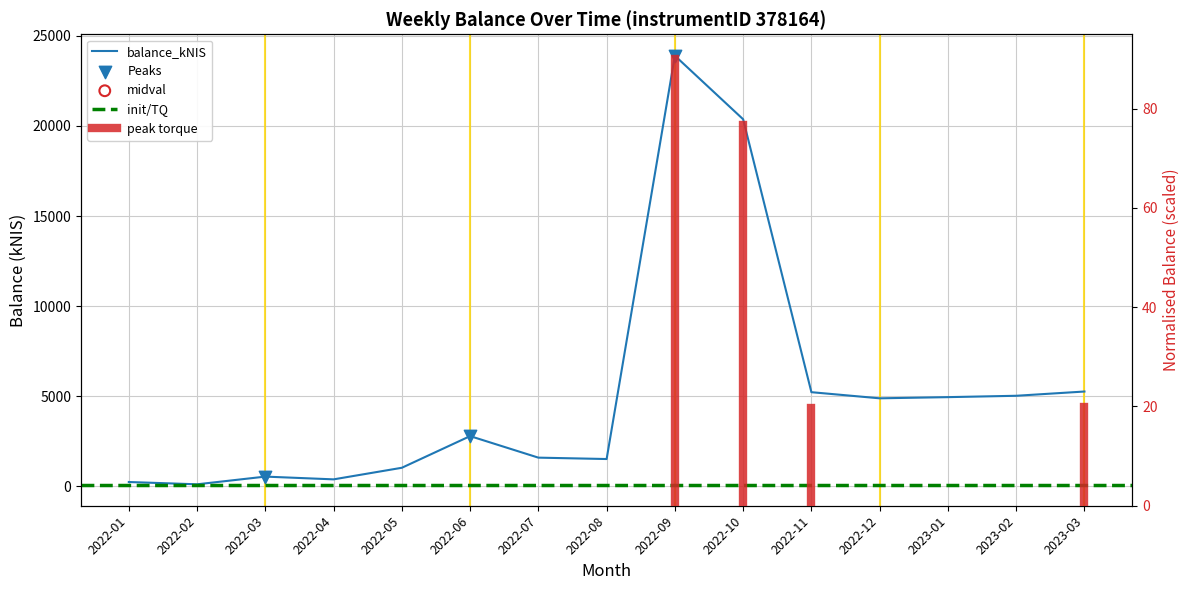

What is the ratio of the value at 2022-08 to the value at 2023-03?

0.3